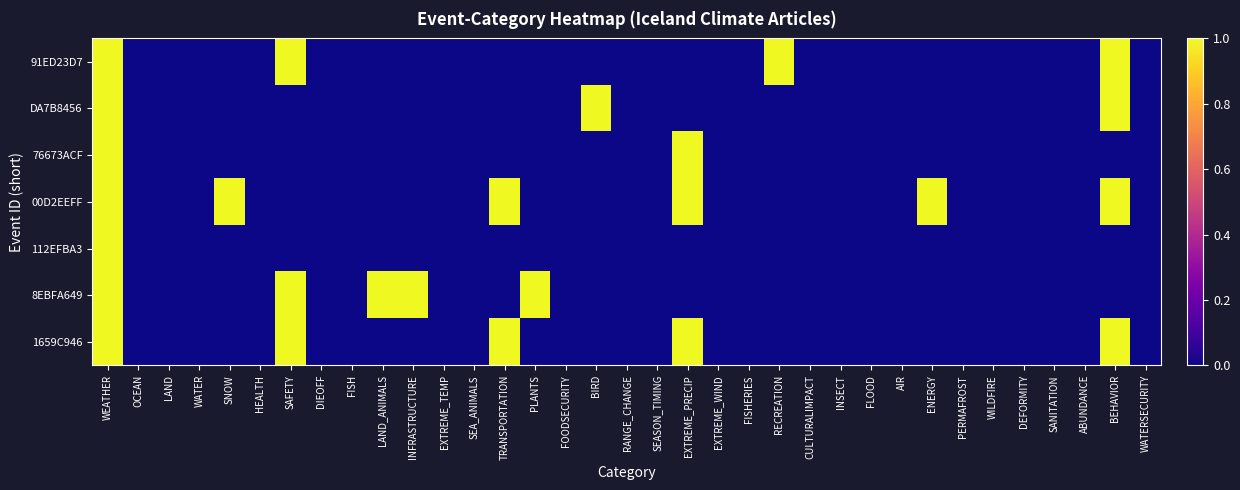

List the series in order of their peak value, highest first.

91ED23D7, DA7B8456, 76673ACF, 00D2EEFF, 112EFBA3, 8EBFA649, 1659C946